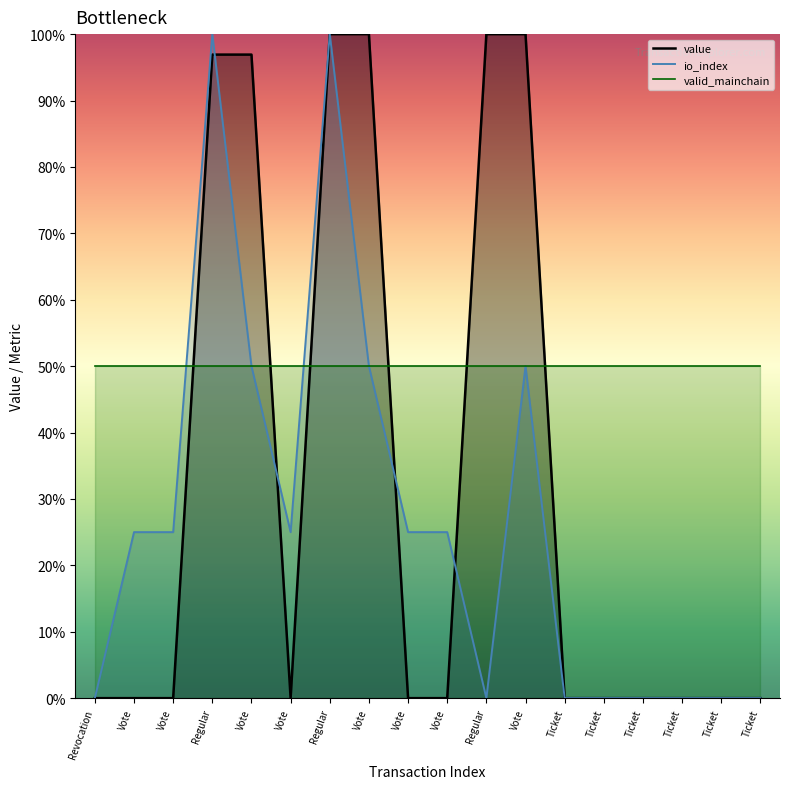

Between Revocation and Vote, which series saw the biggest shift?

value